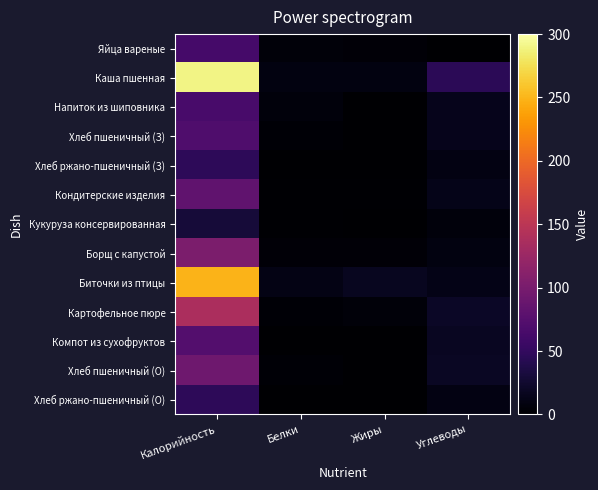

Rank the series at Углеводы from highest to lowest value.

Каша пшенная, Картофельное пюре, Хлеб пшеничный (О), Компот из сухофруктов, Напиток из шиповника, Хлеб пшеничный (З), Кондитерские изделия, Биточки из птицы, Хлеб ржано-пшеничный (З), Хлеб ржано-пшеничный (О), Борщ с капустой, Кукуруза консервированная, Яйца вареные